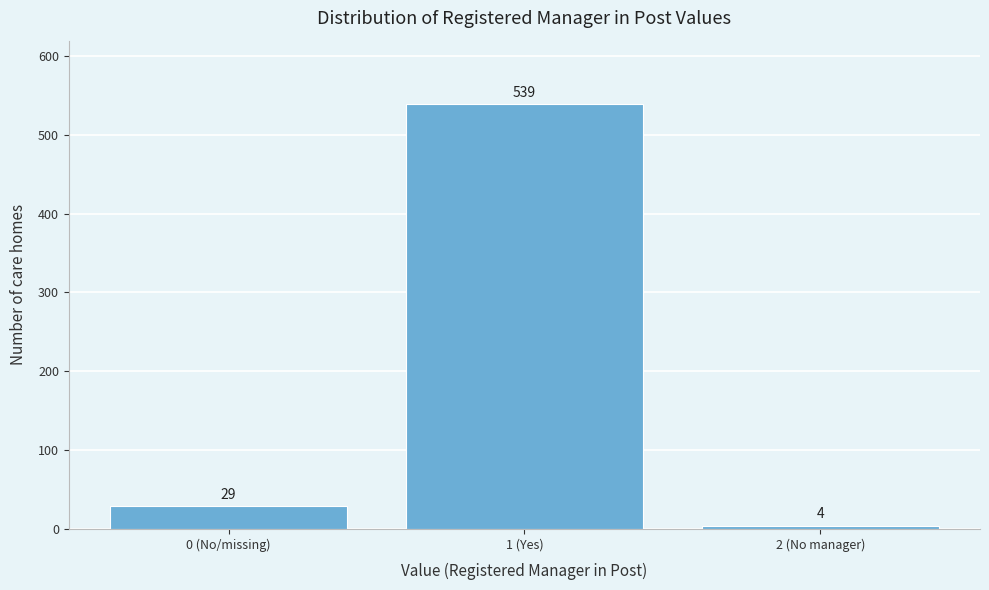

Reading right to left, transcribe all the data shown in this chart.

4	539	29